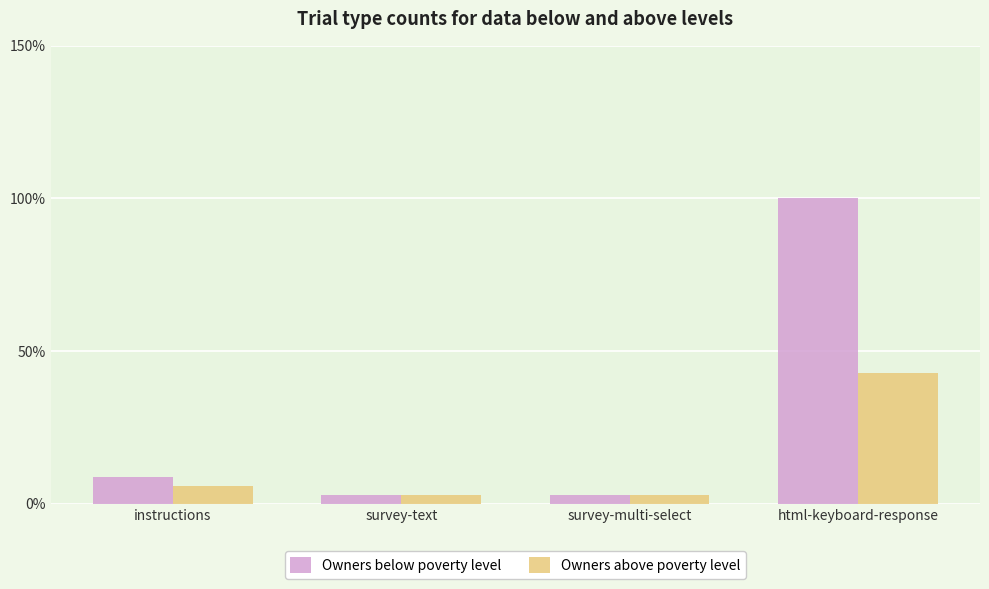

What is the lowest value of the Owners above poverty level series?

2.9